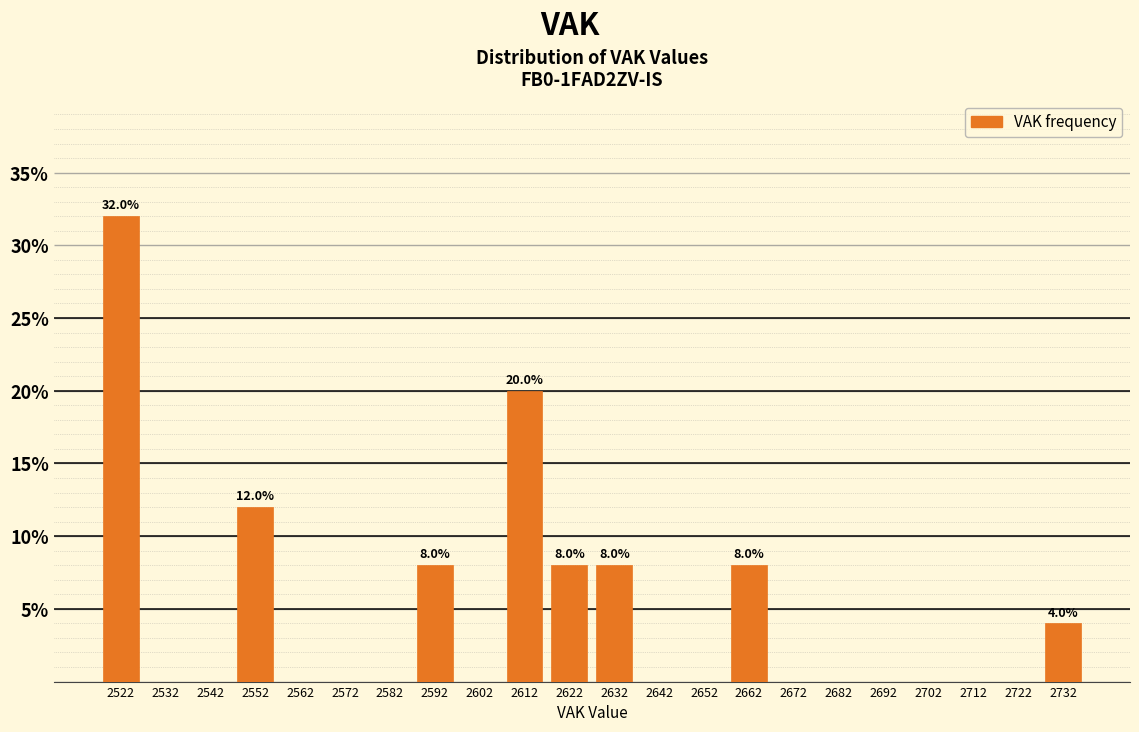

Which range on the x-axis has the tallest bar?

2517 to 2527